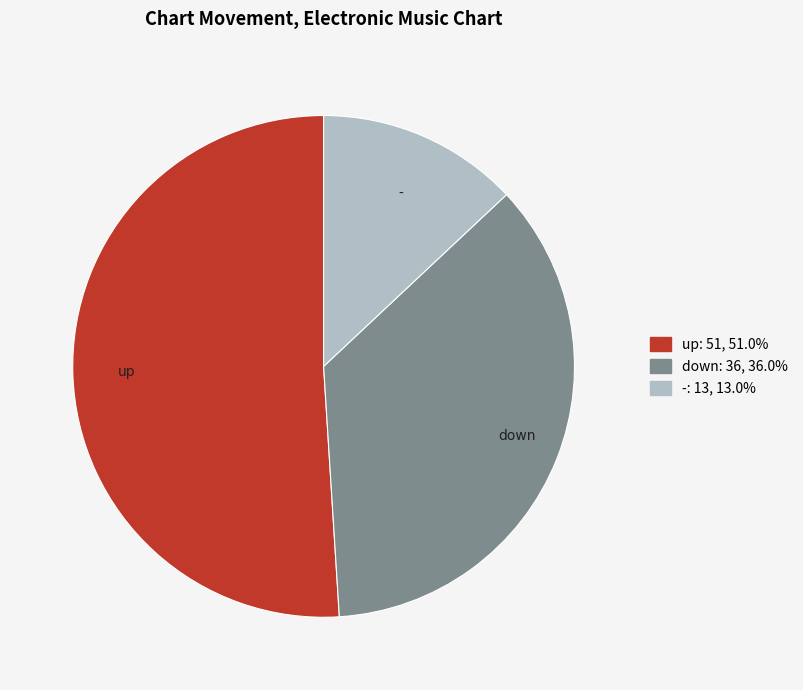

Approximately how many times larger is the value at down compared to -?

2.8